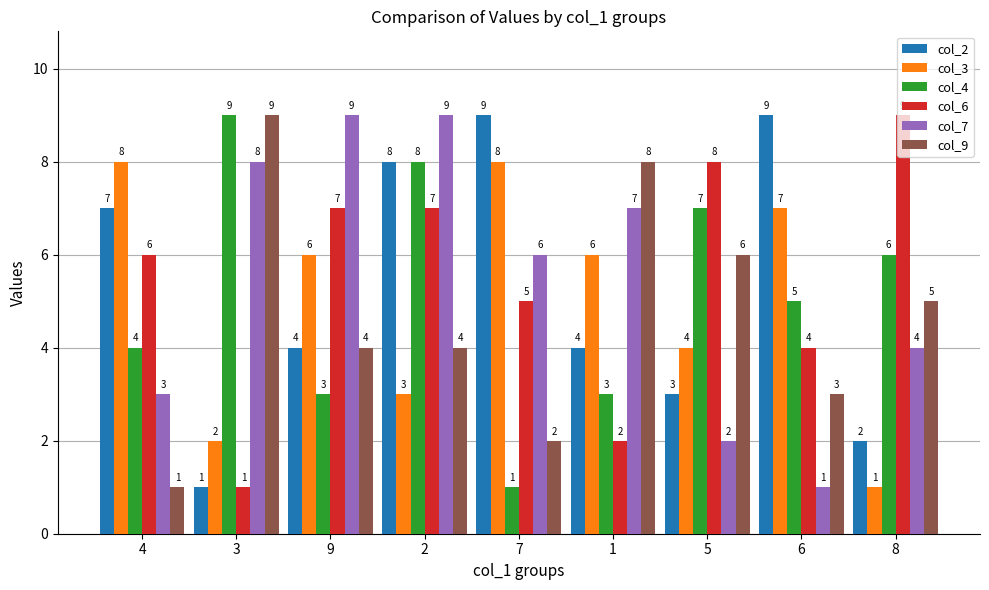

The col_7 series shows 3 at 9. True or false?

False